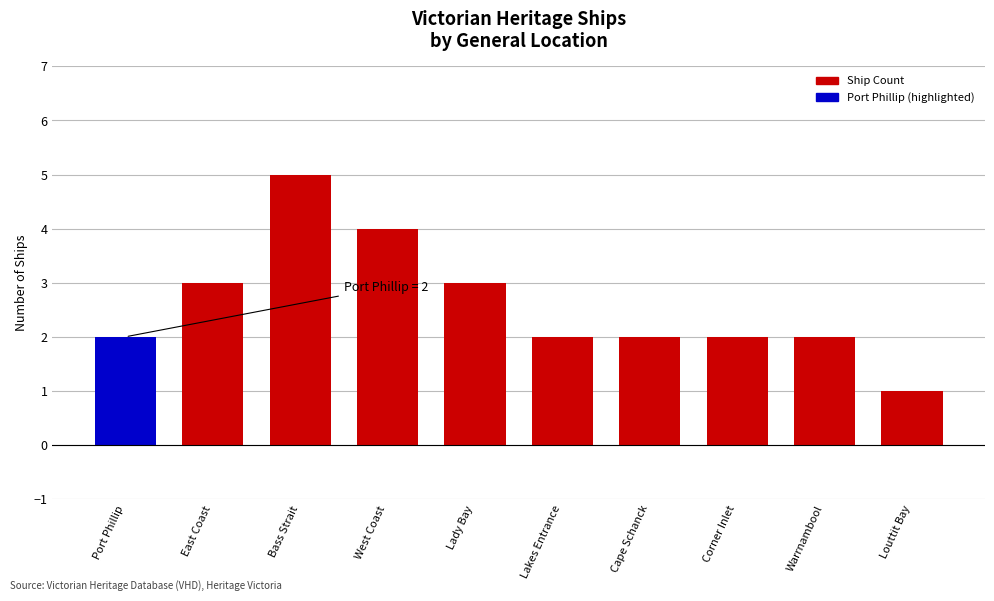

What position from the right is Lakes Entrance?

5